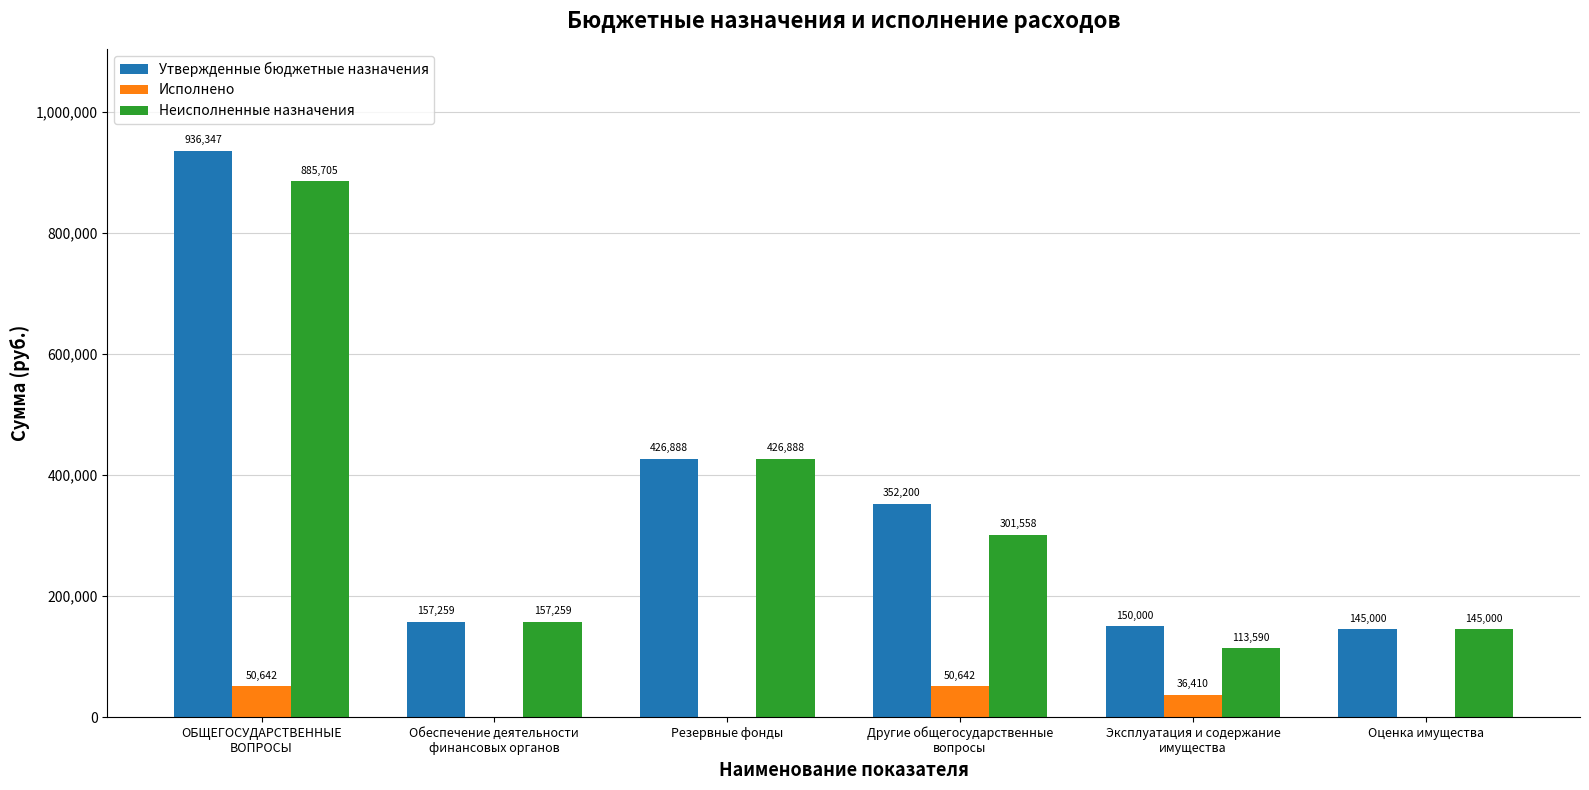

Between Обеспечение деятельности
финансовых органов and Эксплуатация и содержание
имущества, which series saw the biggest shift?

Неисполненные назначения